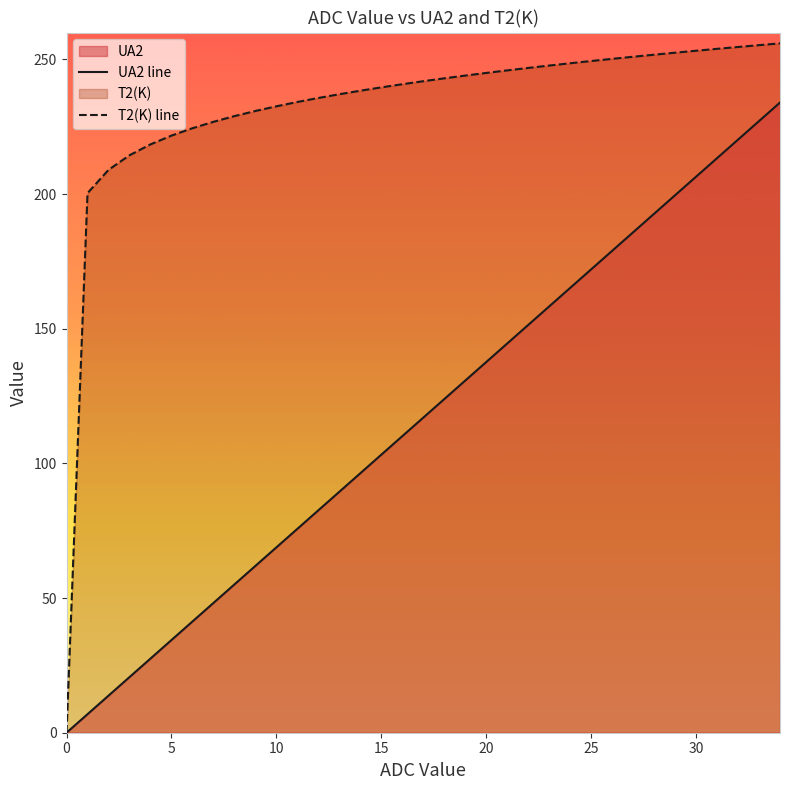

The value of UA2 line at 29 is 111.0. True or false?

False